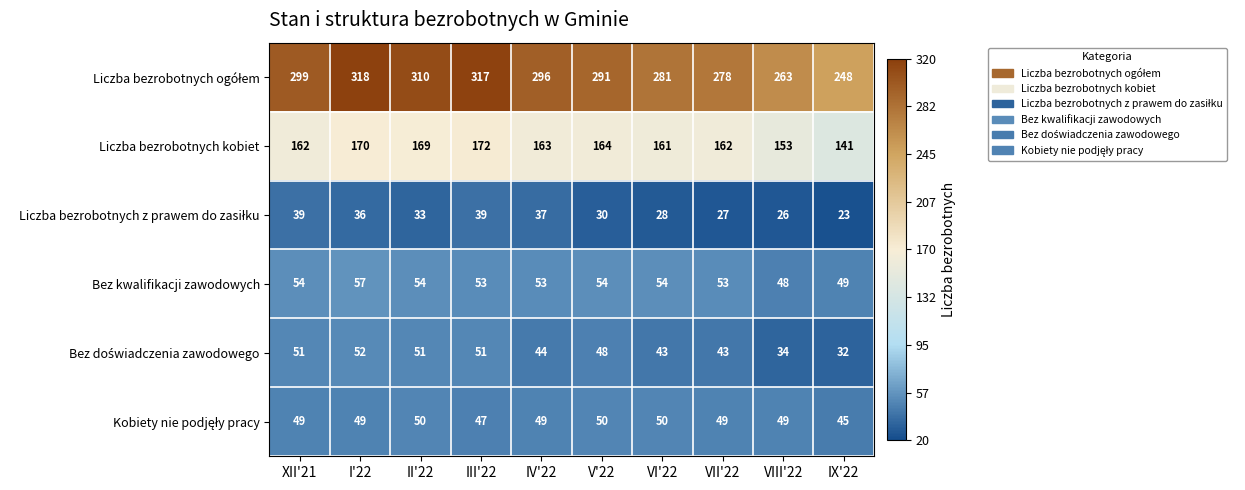

What is the sum of all Liczba bezrobotnych kobiet values?

1617